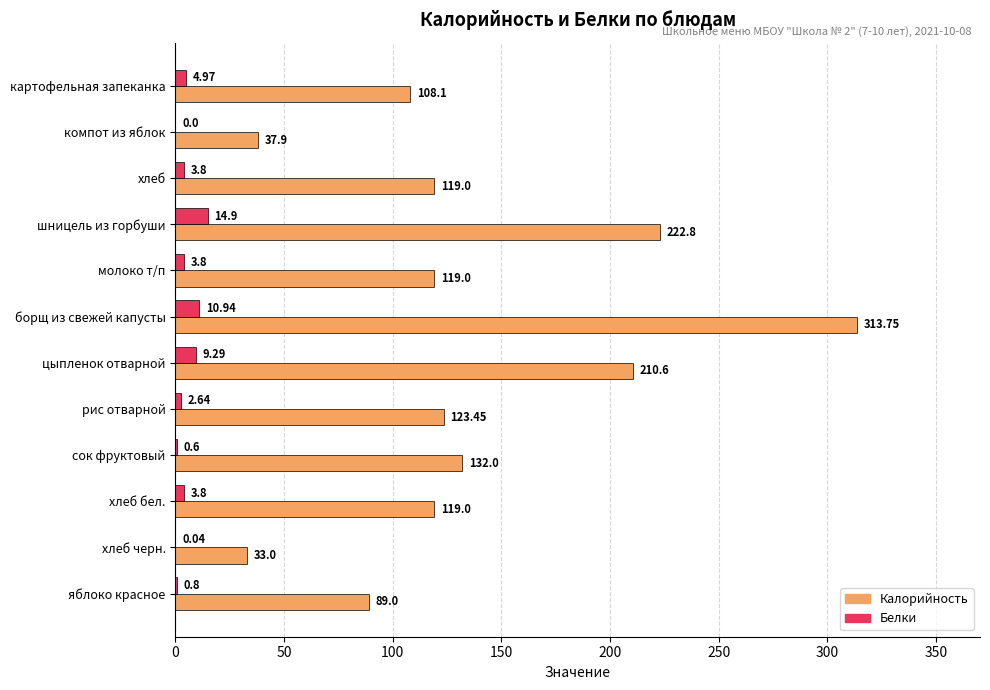

At which category does the chart reach its peak across all series?

борщ из свежей капусты